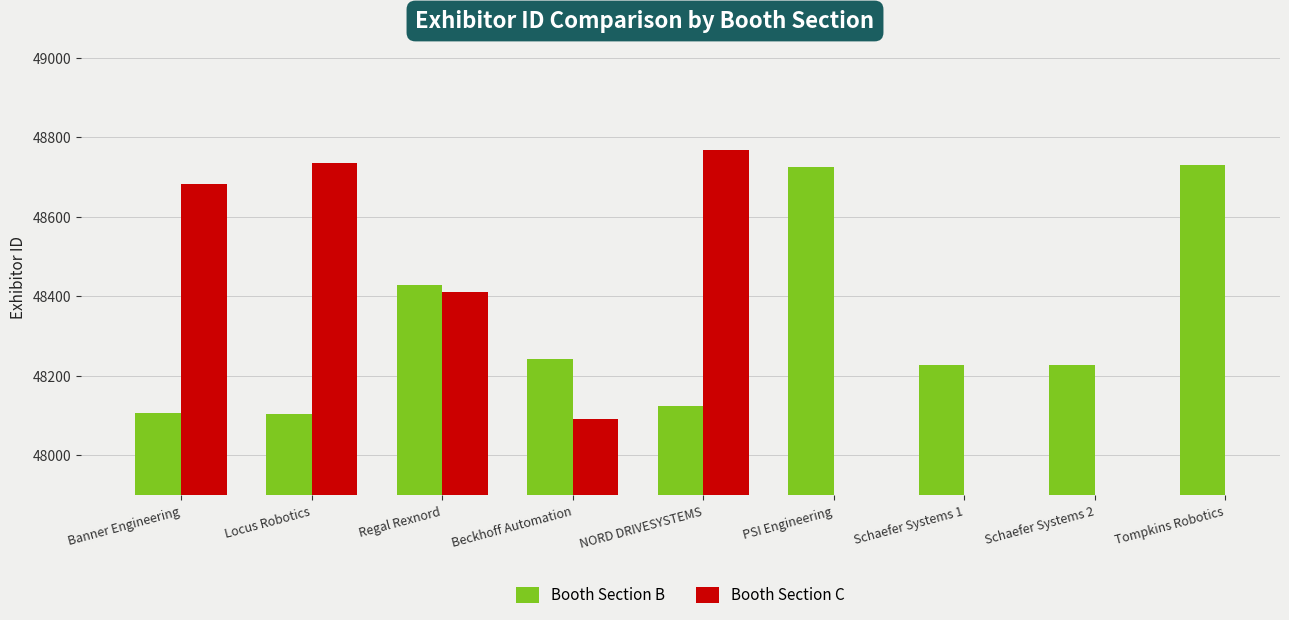

The Booth Section C series shows 67482.5 at Banner Engineering. True or false?

False